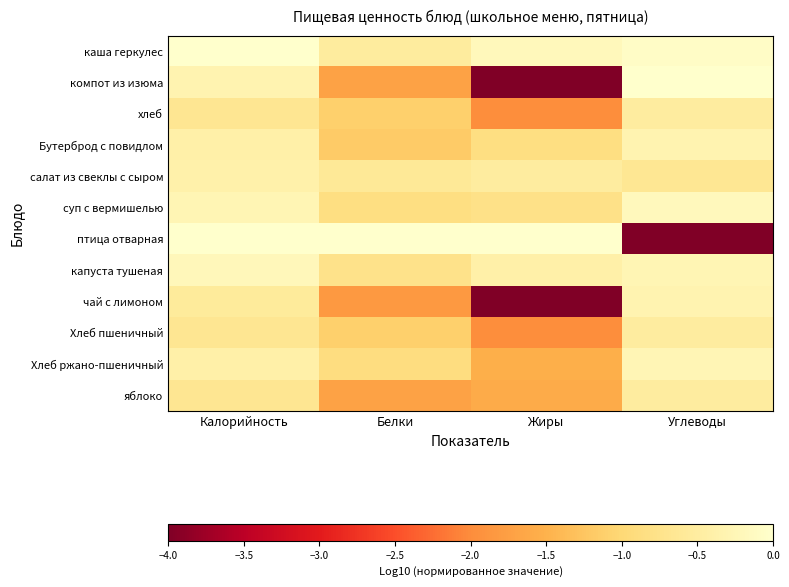

Rank the series at Калорийность from highest to lowest value.

птица отварная, каша геркулес, капуста тушеная, суп с вермишелью, компот из изюма, салат из свеклы с сыром, Бутерброд с повидлом, Хлеб ржано-пшеничный, чай с лимоном, хлеб, Хлеб пшеничный, яблоко